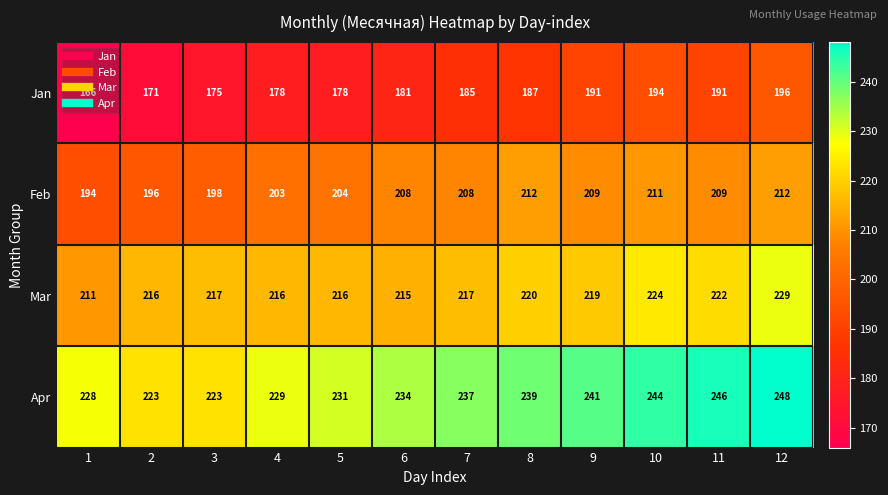

At how many categories does at least one series exceed 219?

12